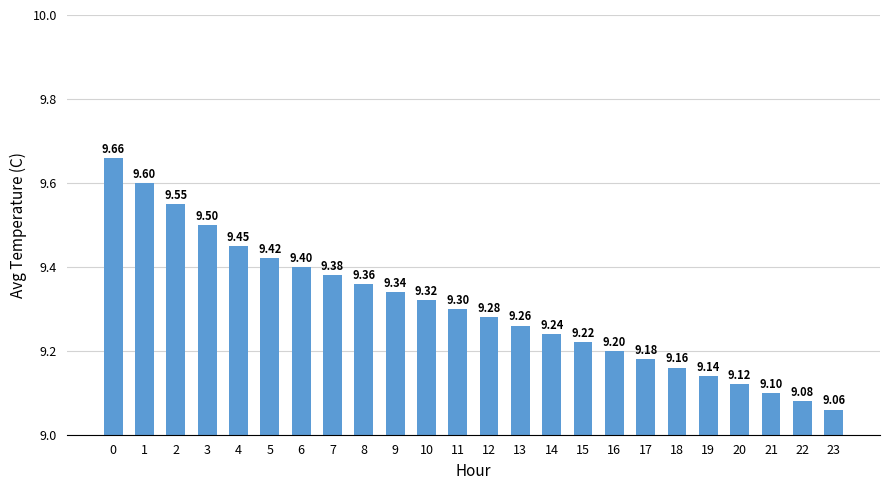

What is the minimum value shown in the chart?

9.1